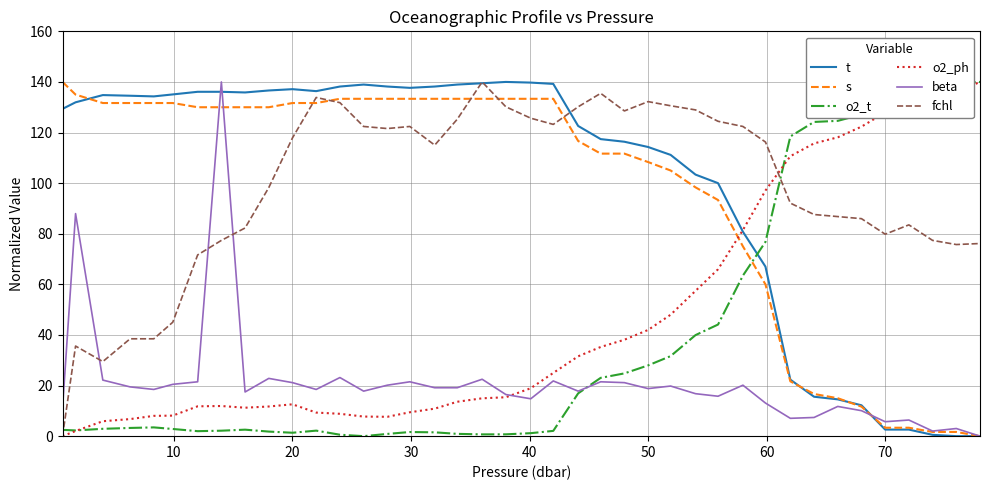

What is the maximum value for t?

140.0